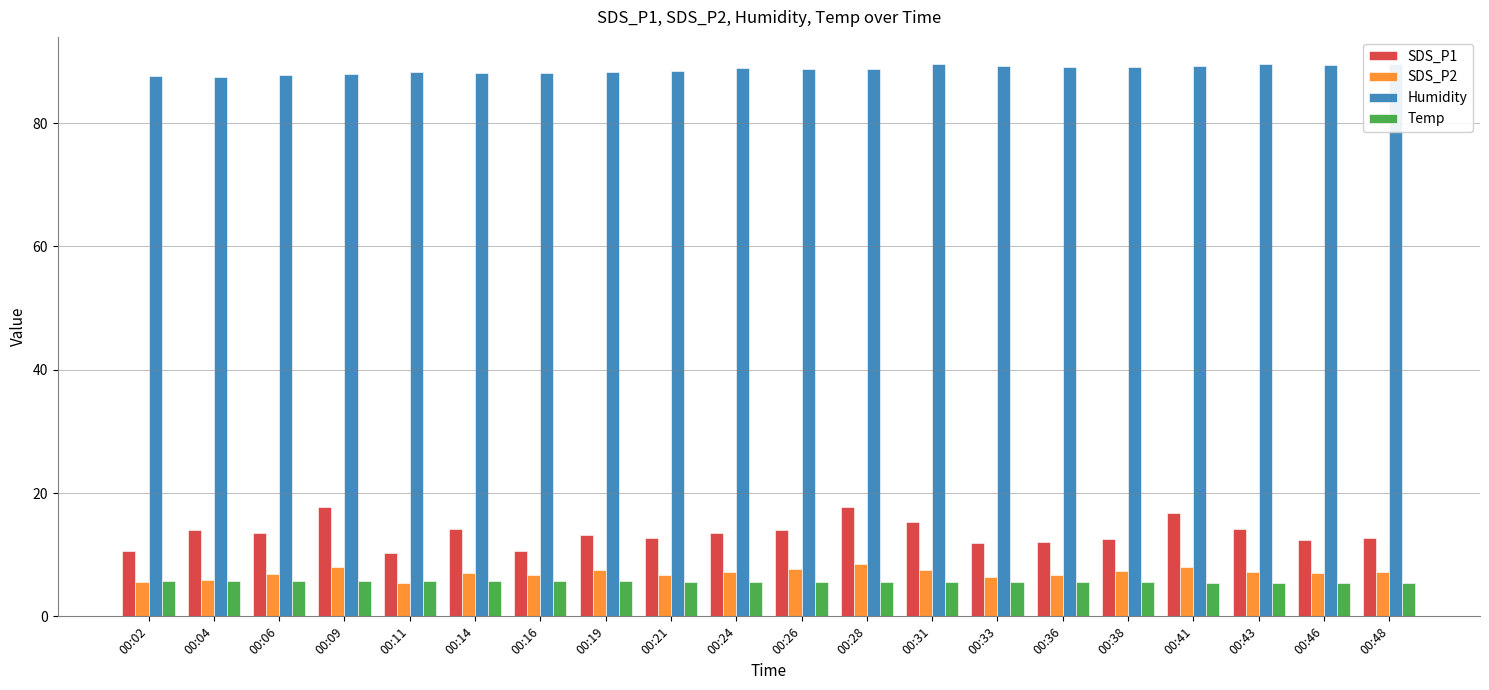

Reading right to left, transcribe all the data shown in this chart.

SDS_P1: 12.6	12.4	14.2	16.7	12.5	12.1	12.0	15.3	17.7	14.0	13.6	12.8	13.2	10.6	14.2	10.2	17.8	13.5	14.0	10.7
SDS_P2: 7.2	7.0	7.1	8.1	7.4	6.6	6.3	7.6	8.5	7.6	7.3	6.8	7.5	6.6	7.0	5.4	8.0	6.9	5.9	5.5
Humidity: 89.5	89.4	89.5	89.3	89.1	89.1	89.3	89.5	88.7	88.8	89.0	88.5	88.2	88.1	88.1	88.2	87.9	87.8	87.4	87.6
Temp: 5.4	5.4	5.4	5.4	5.5	5.5	5.5	5.5	5.6	5.6	5.6	5.6	5.7	5.7	5.7	5.7	5.8	5.8	5.8	5.8